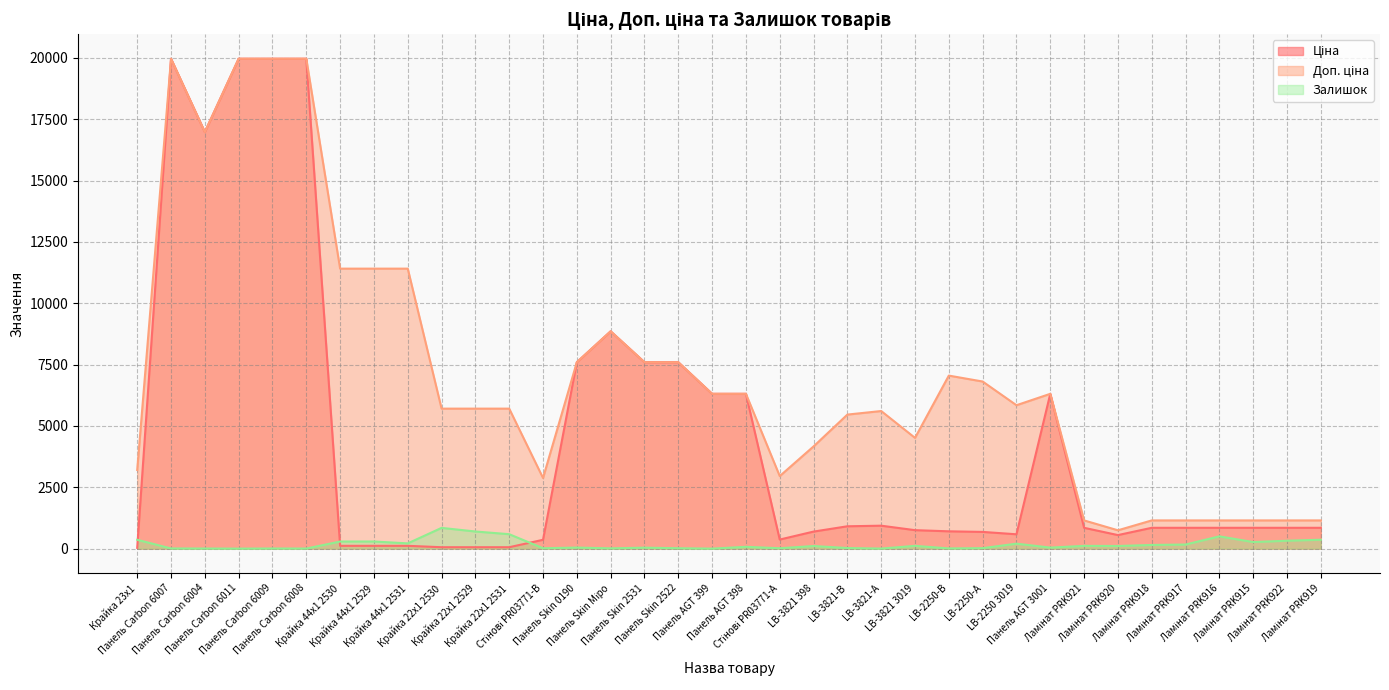

What is the average value of the Доп. ціна series?

7112.2